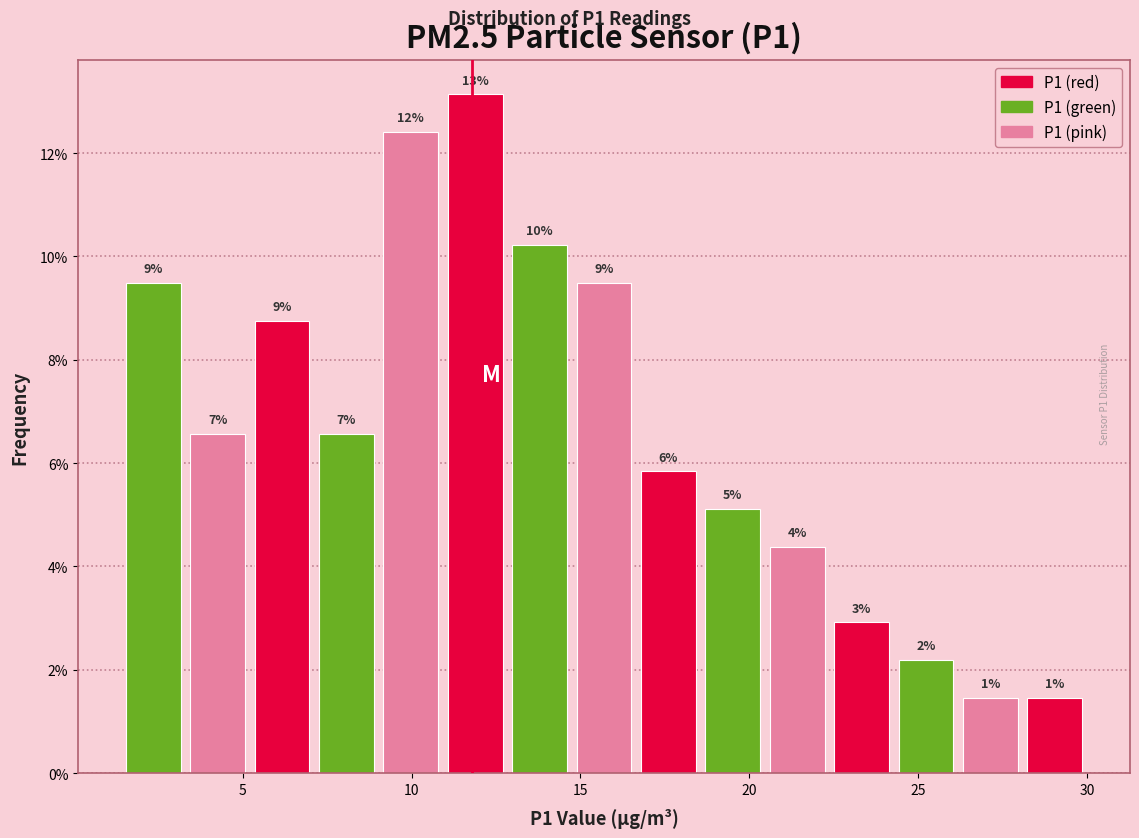

Read against the x-axis, roughly where is the centre of the tallest bar?

12.0